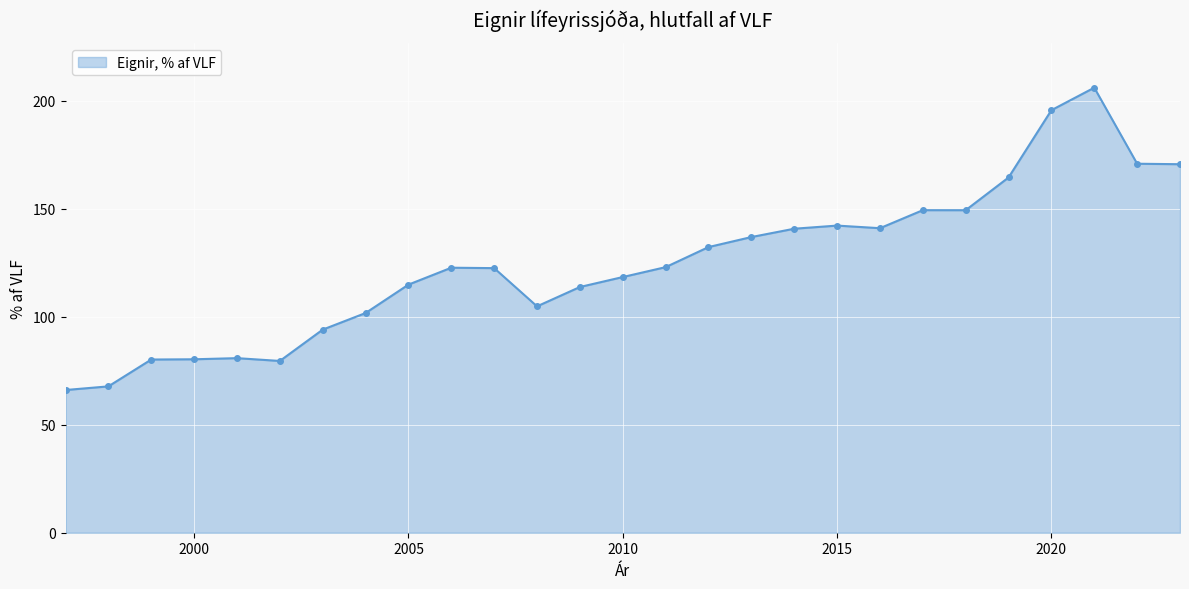

What is the value of the 10th point from the left?

122.6